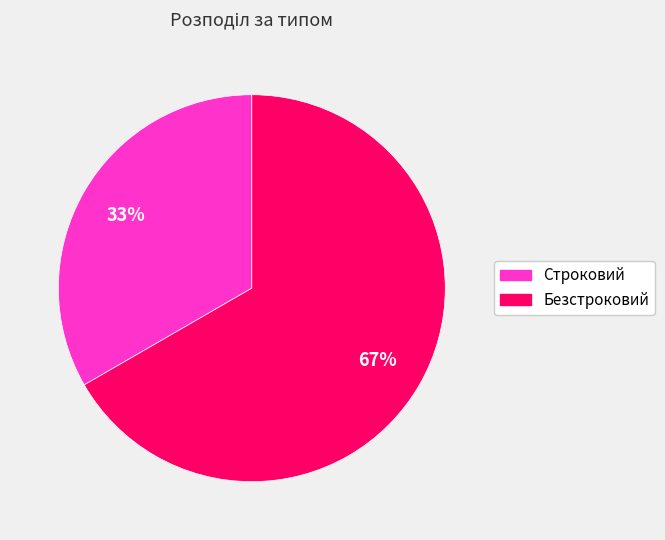

To the nearest percent, what is the average slice percentage?

50%